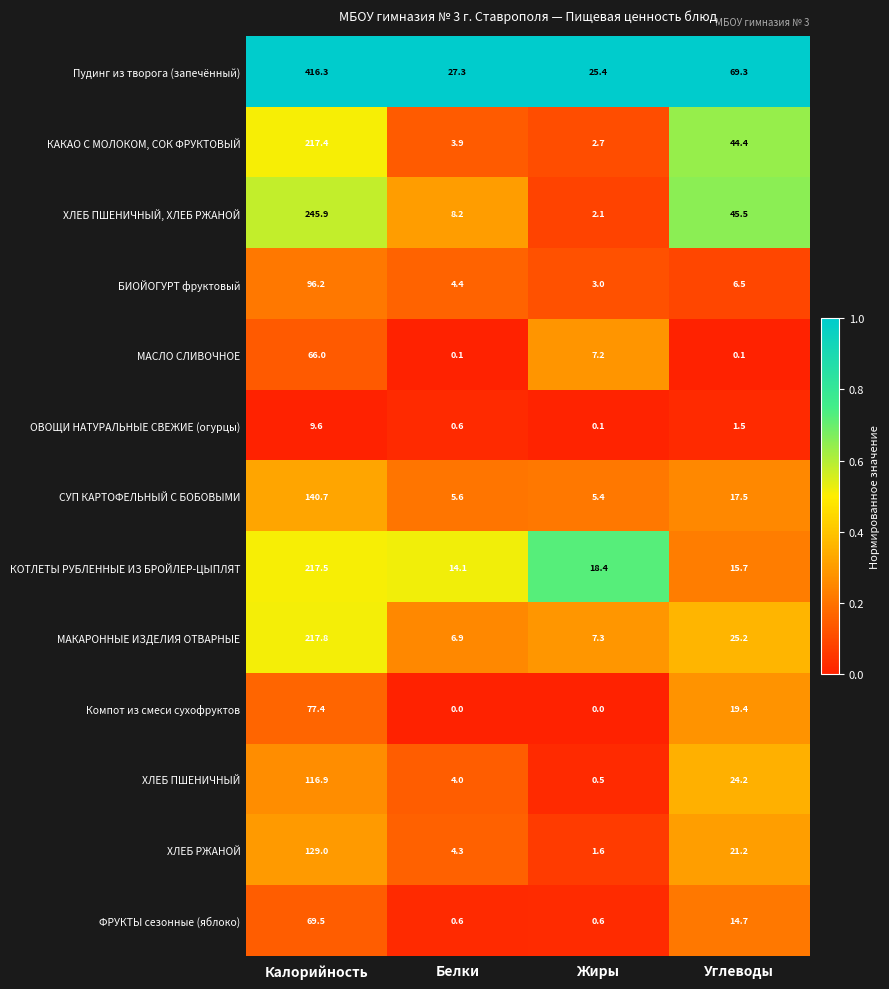

Which series changed the most between Калорийность and Белки?

Пудинг из творога (запечённый)